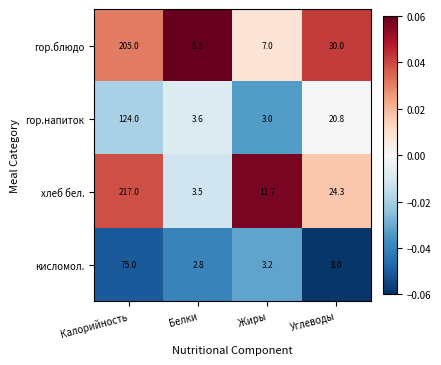

What is the difference between the maximum and minimum values in the кисломол. series?

72.2